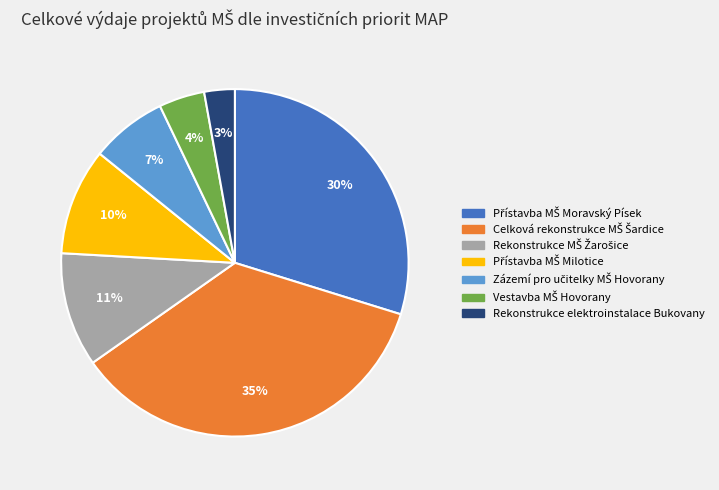

To the nearest percent, what is the average slice percentage?

14%